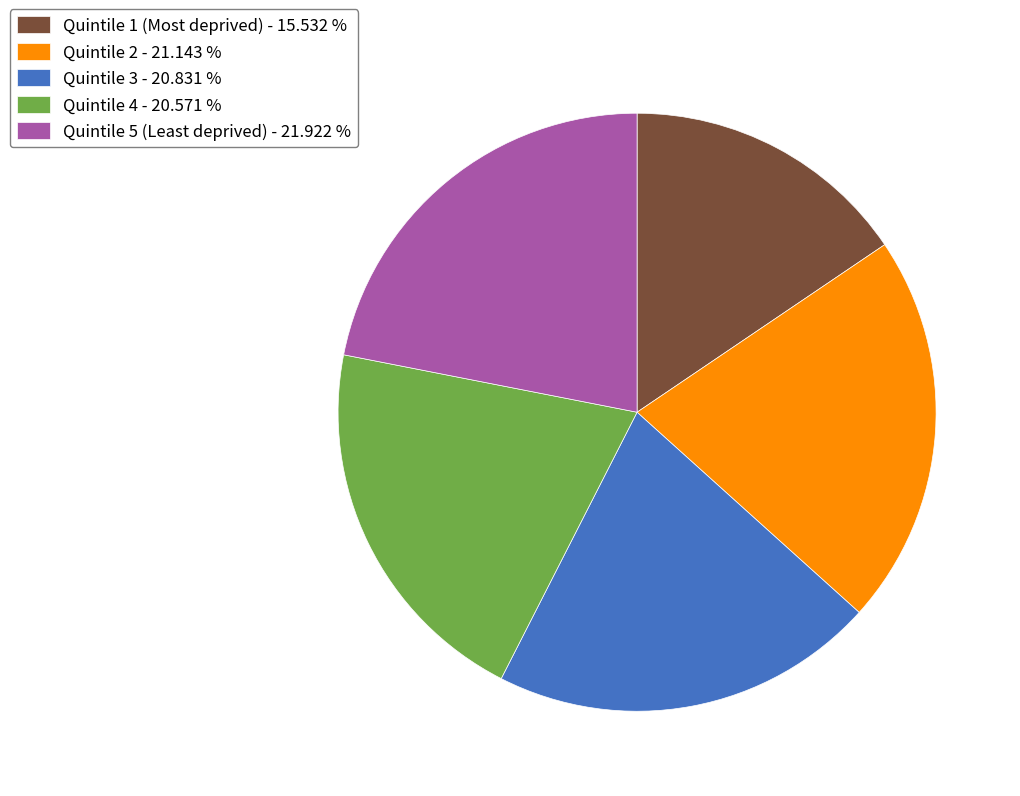

How many slices are in this pie chart?

5